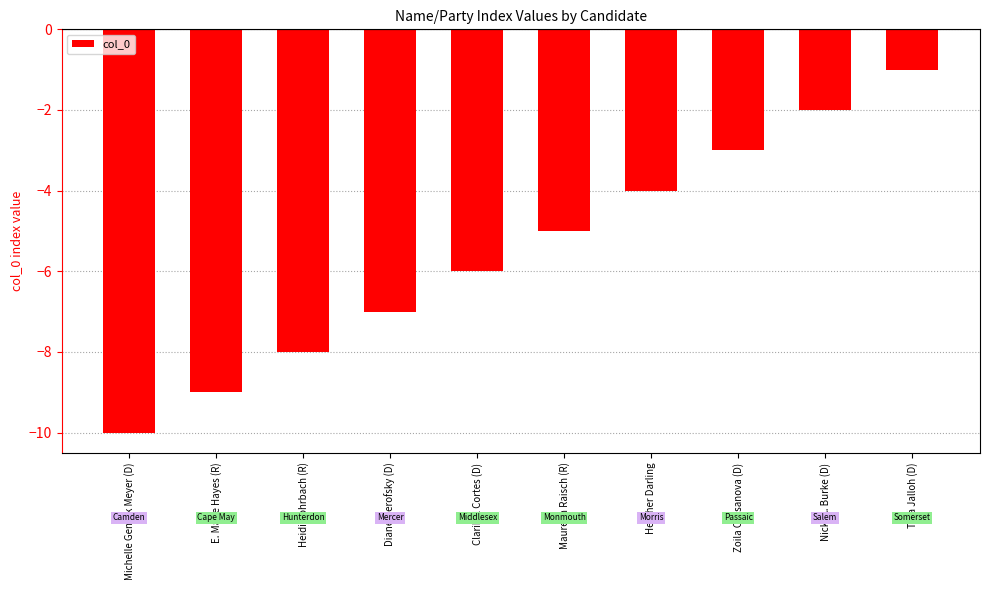

What value does the data have at Claribel Cortes (D)?

-6